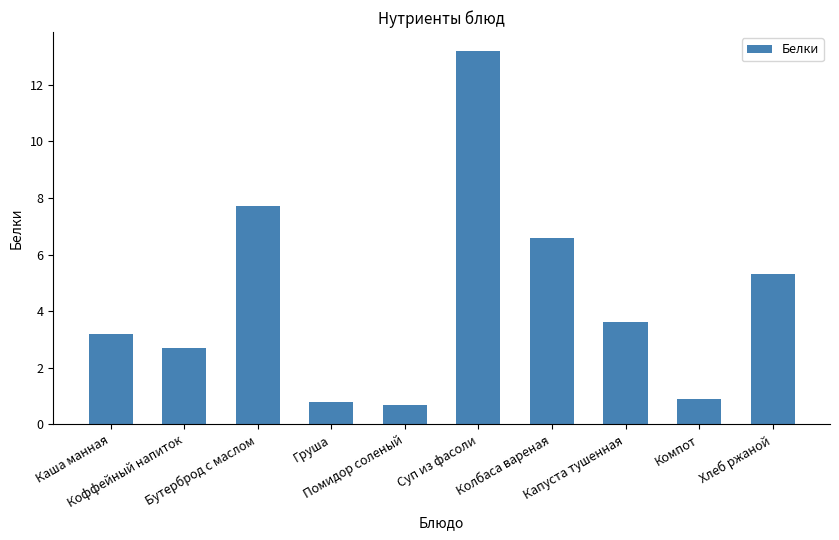

What is the label of the 6th bar from the left?

Суп из фасоли